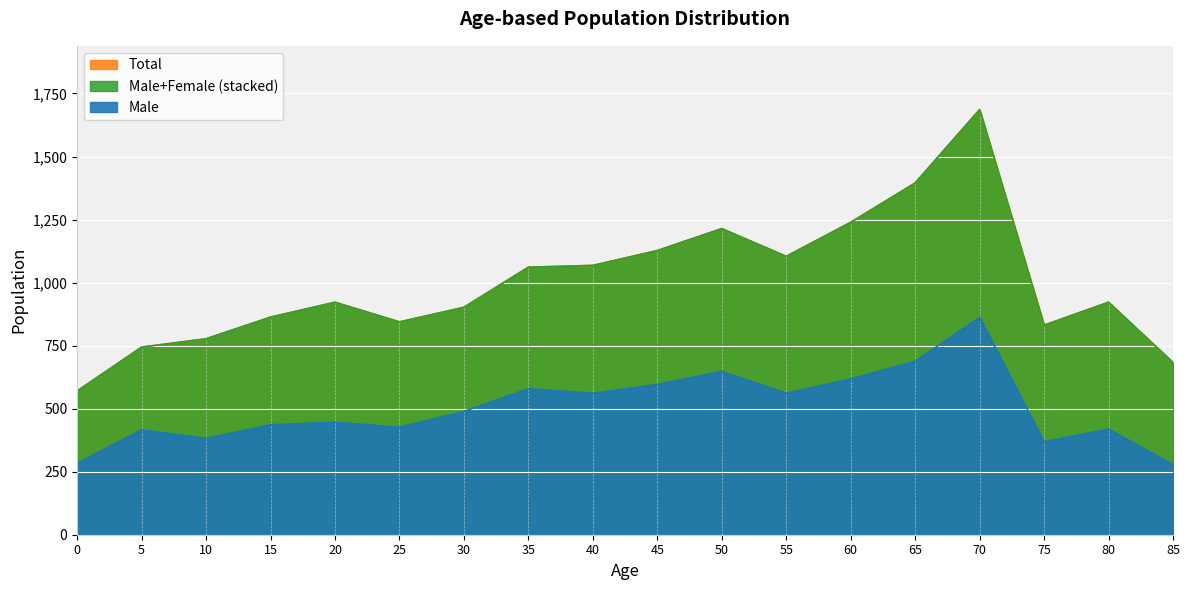

Between 60 and 50, which is larger?

50